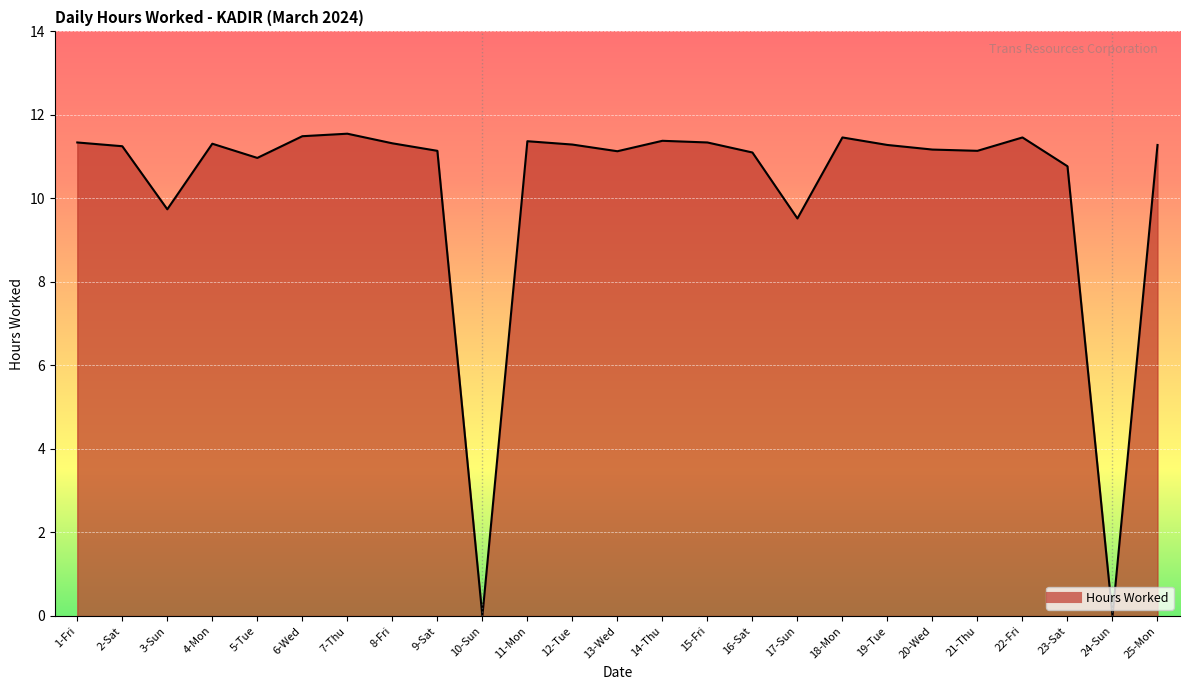

Where is the first local minimum?

3-Sun